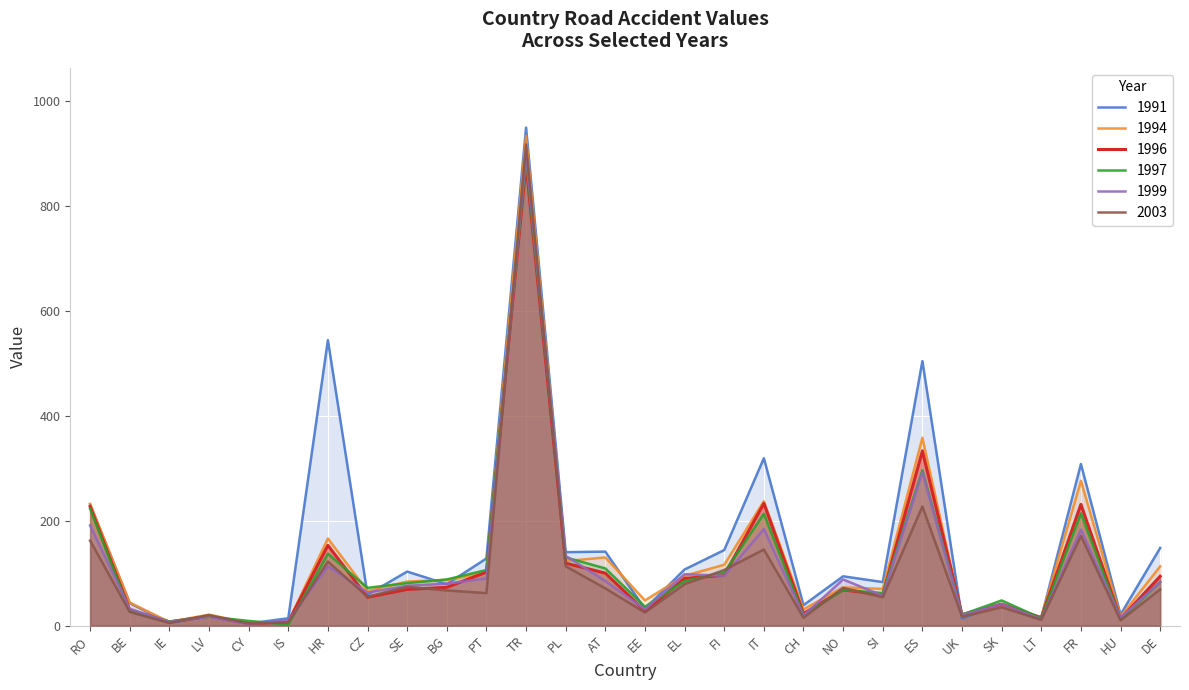

How many interior local peaks does the 1991 series have?

10